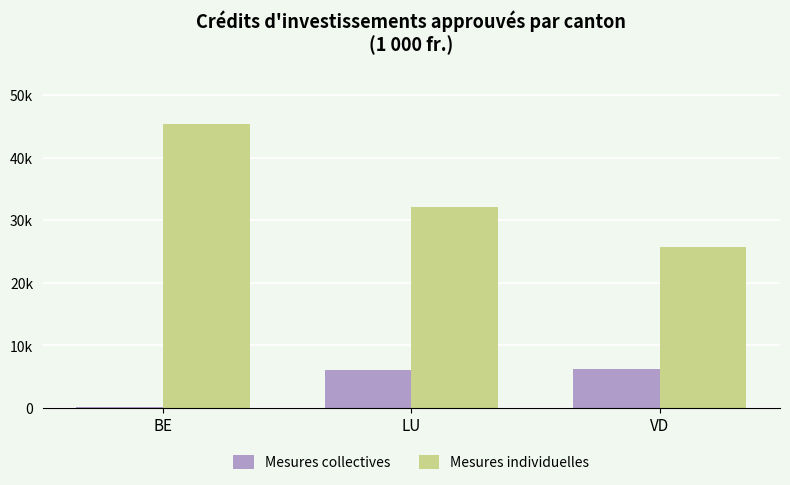

At how many categories does at least one series exceed 32059?

2